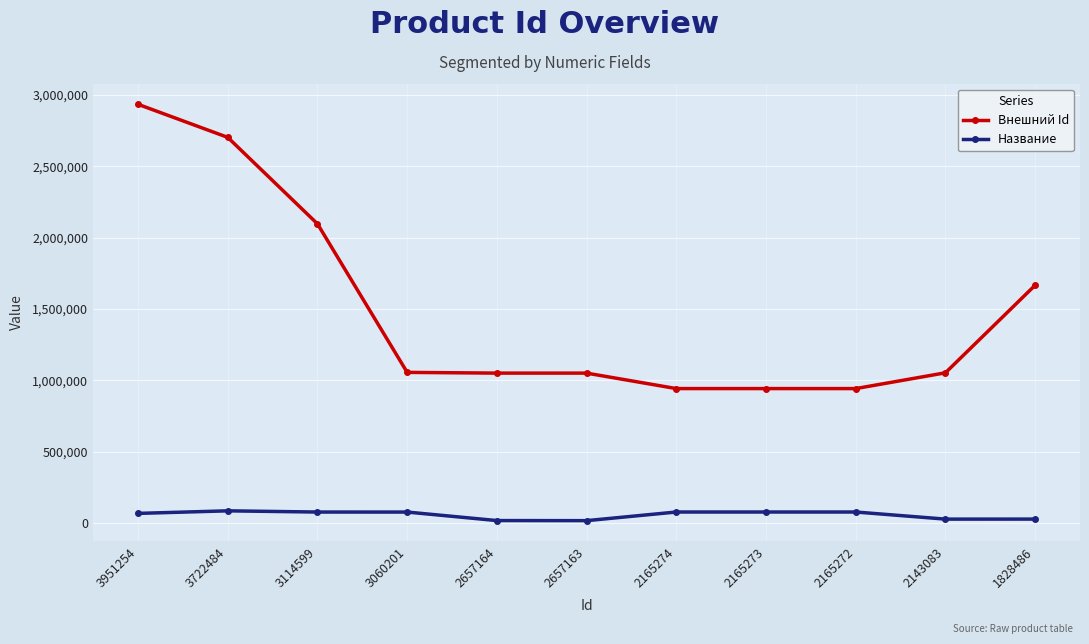

What is the lowest value of the Внешний Id series?

942877